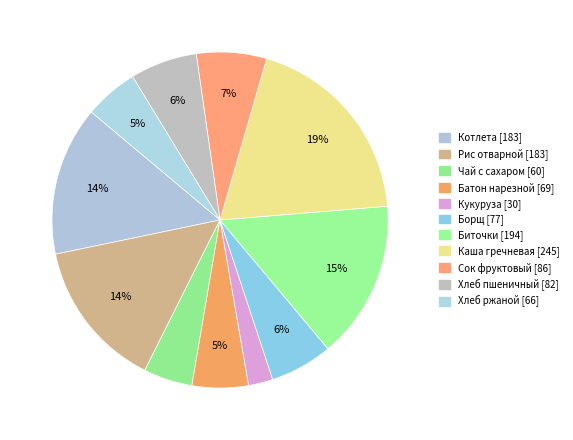

How many slices are in this pie chart?

11